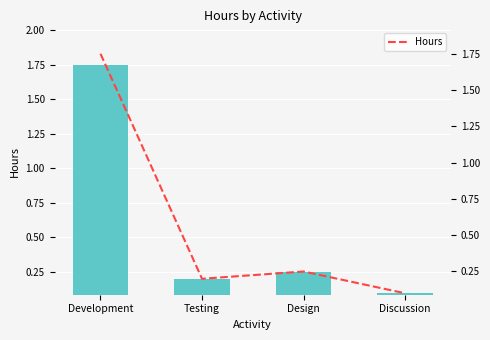

Reading left to right, transcribe all the data shown in this chart.

Development=1.8	Testing=0.2	Design=0.2	Discussion=0.1